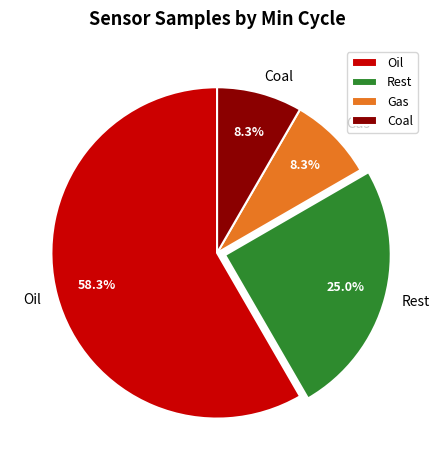

Do Coal and Rest together represent more than half of the pie?

No